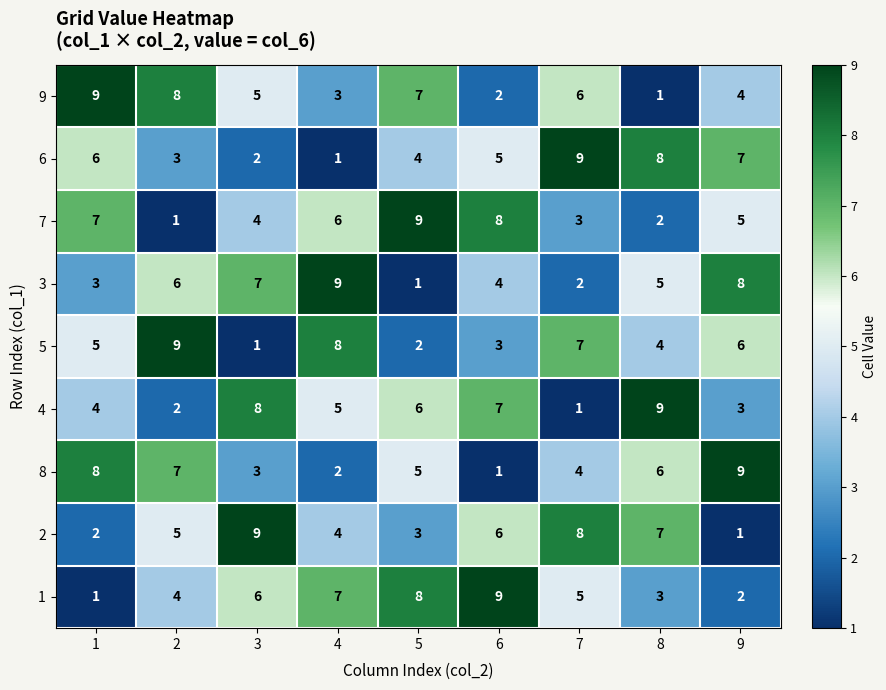

How many 6 values are between 3 and 7?

5